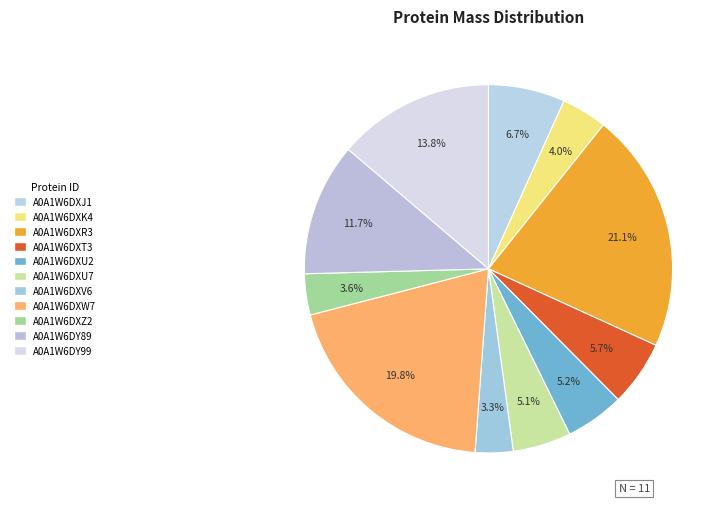

To the nearest percent, what is the difference between the A0A1W6DXK4 and A0A1W6DXU7 slice percentages?

1%